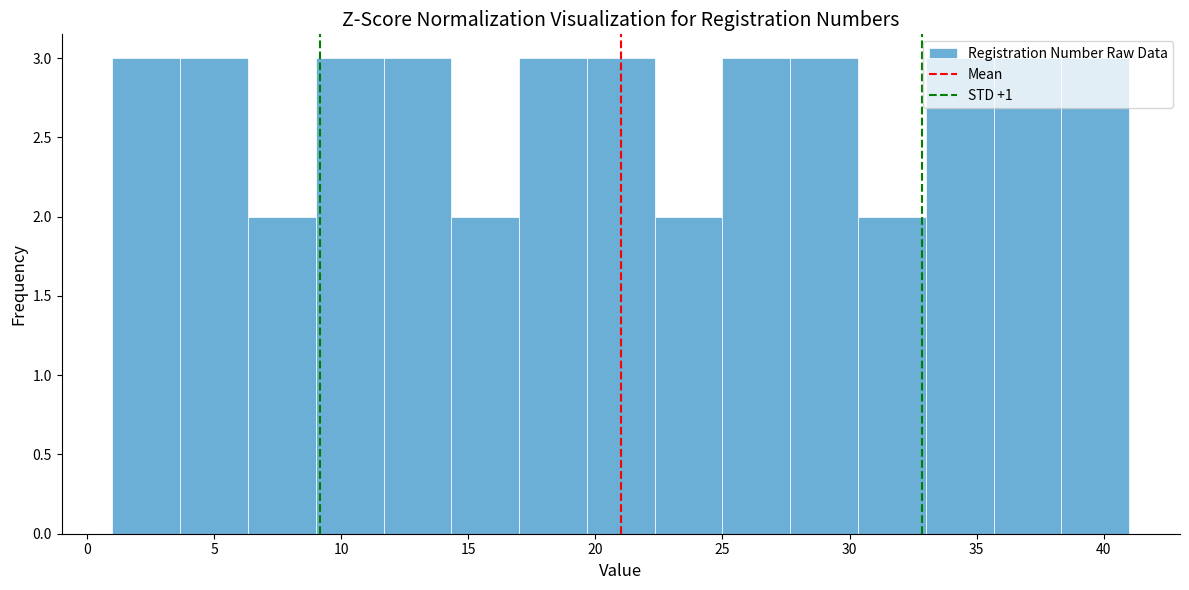

Reading left to right, list every bar in this chart as the range it spans on the x-axis followed by its height. Neither the bar edges nor the heights are printed on the chart, so give them approximately, as read against the axes.

1.0 to 3.5: 3
3.5 to 6.5: 3
6.5 to 9.0: 2
9.0 to 11.5: 3
11.5 to 14.5: 3
14.5 to 17.0: 2
17.0 to 19.5: 3
19.5 to 22.5: 3
22.5 to 25.0: 2
25.0 to 27.5: 3
27.5 to 30.5: 3
30.5 to 33.0: 2
33.0 to 35.5: 3
35.5 to 38.5: 3
38.5 to 41.0: 3